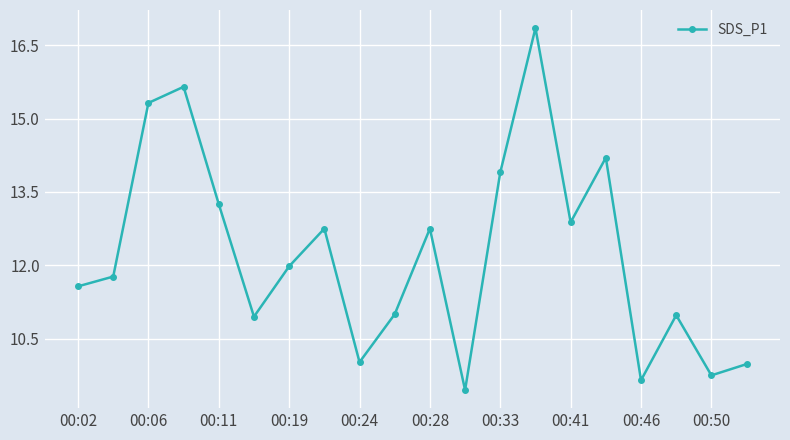

How many points are higher than both their immediate neighbors (excluding endpoints)?

6